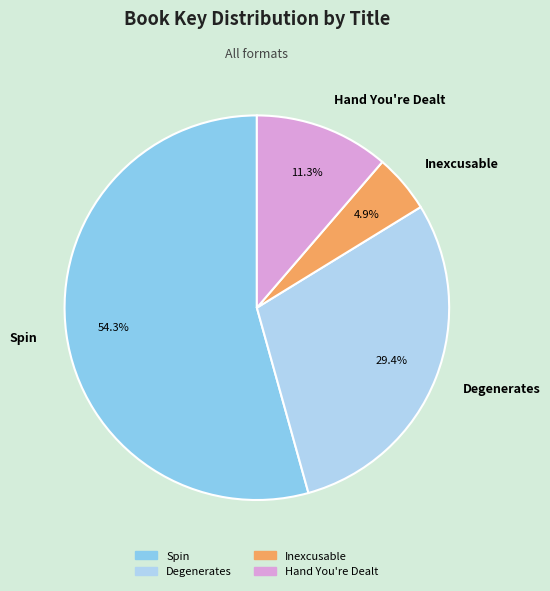

To the nearest percent, what is the difference between the largest and smallest slice percentages?

49%